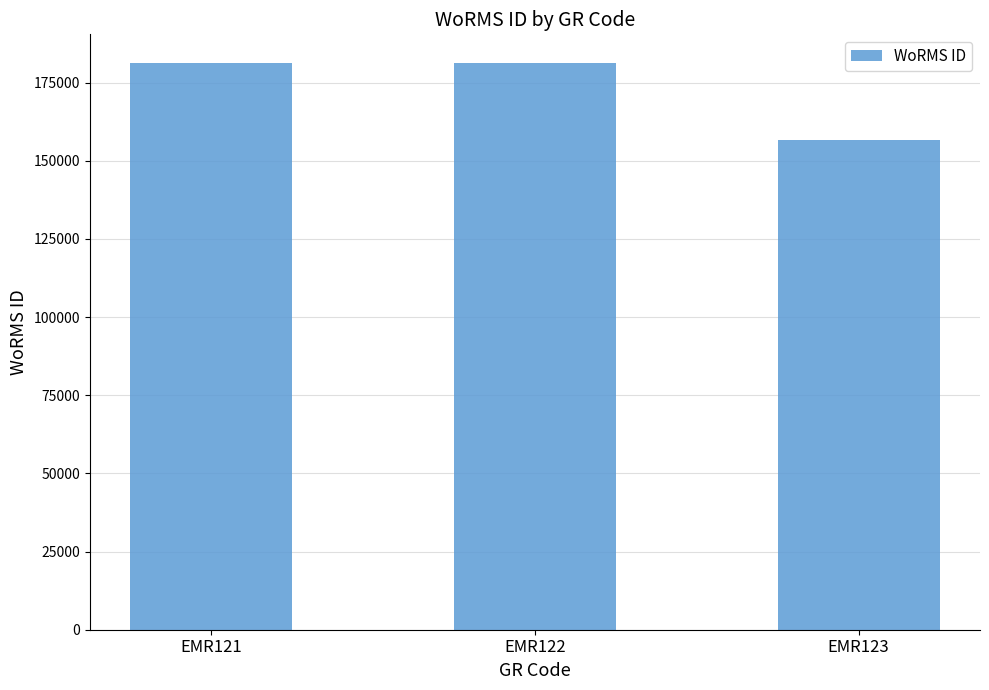

What is the ratio of the value at EMR121 to the value at EMR123?

1.2